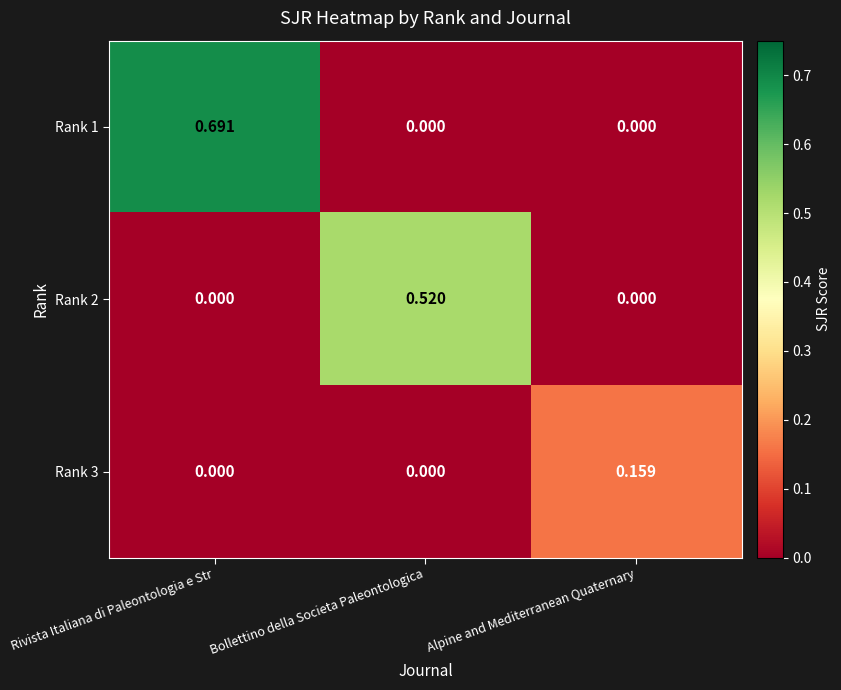

At which category does the chart reach its peak across all series?

Rivista Italiana di Paleontologia e Str